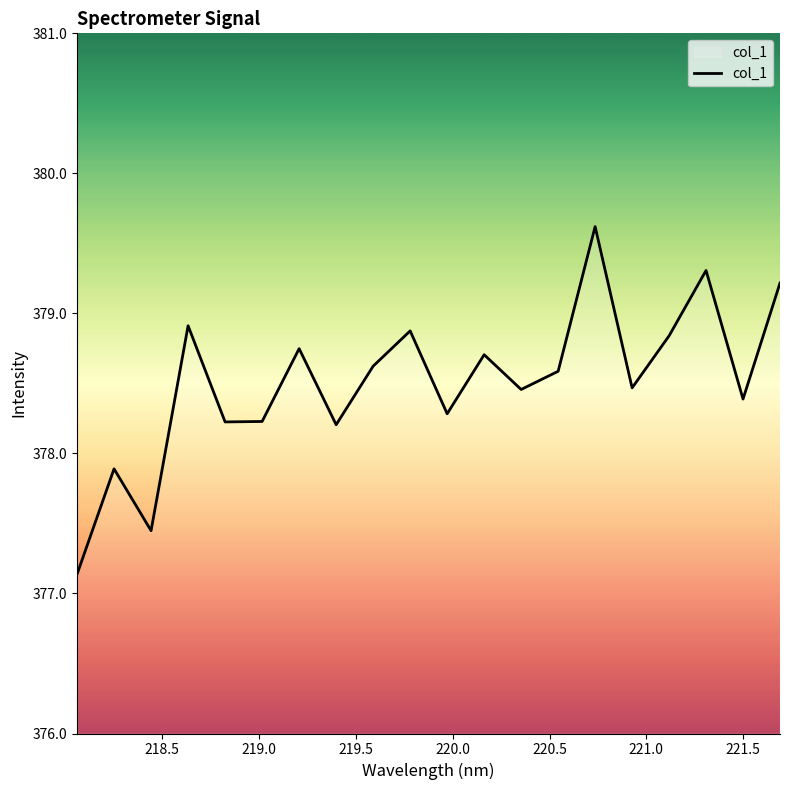

What is the greatest value displayed?

379.6